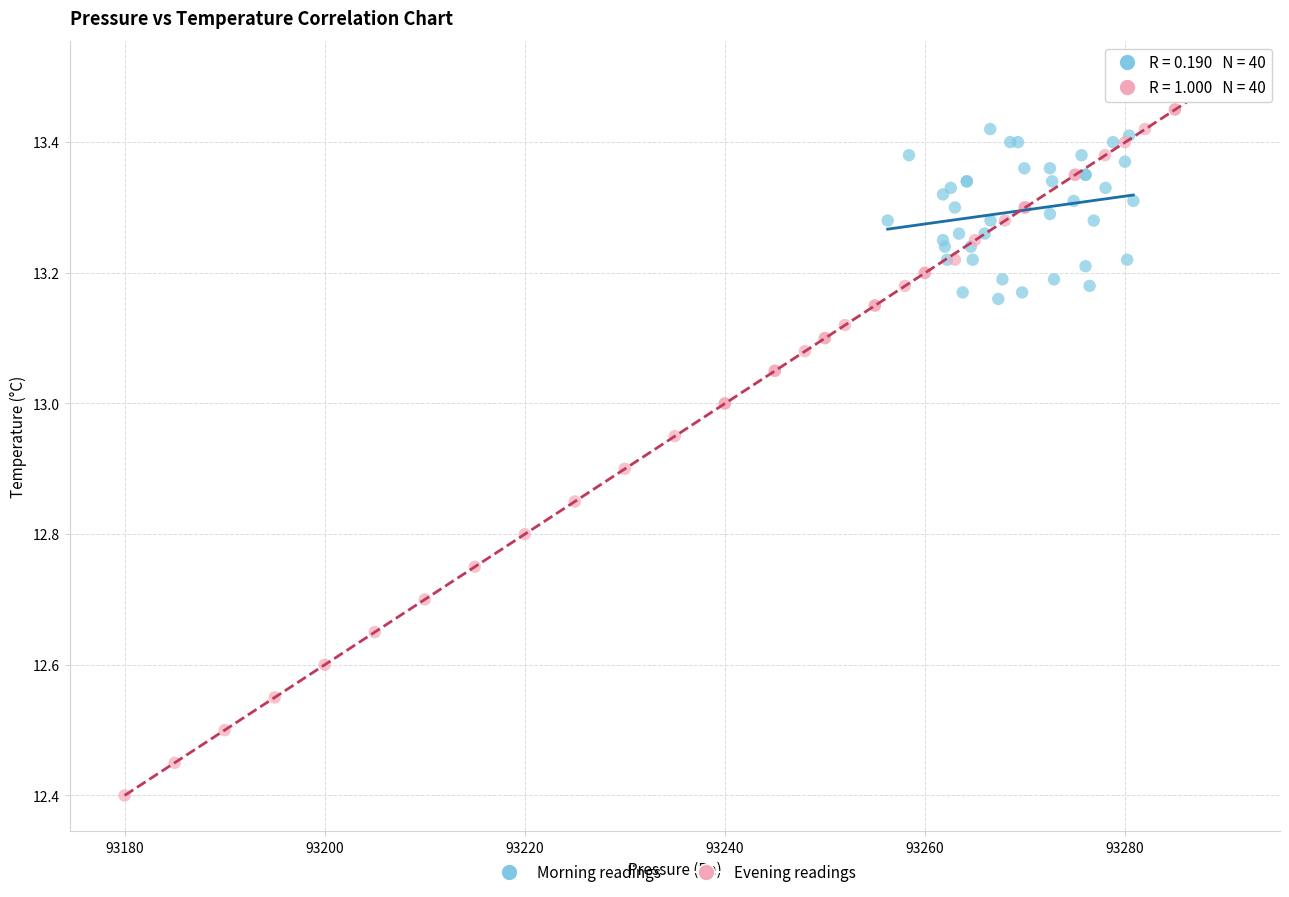

What are all the series names shown in the legend?

Morning readings, Evening readings